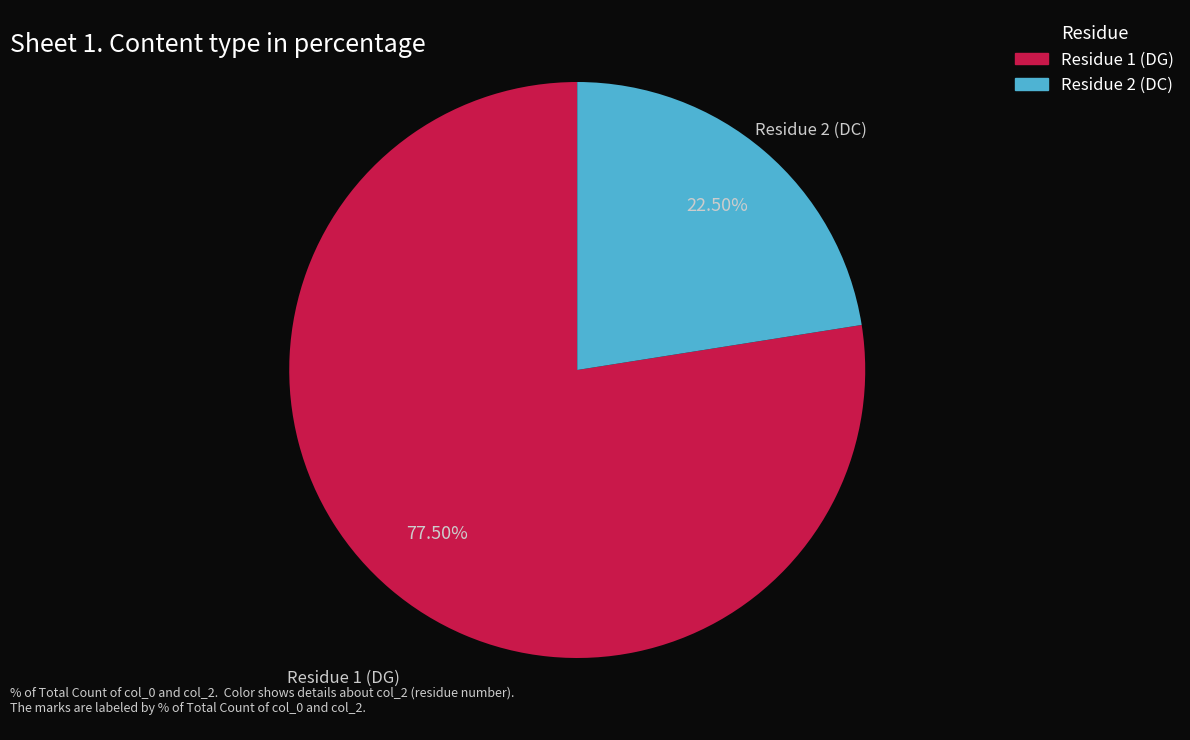

Combined, do Residue 2 (DC) and Residue 1 (DG) account for over 50%?

Yes